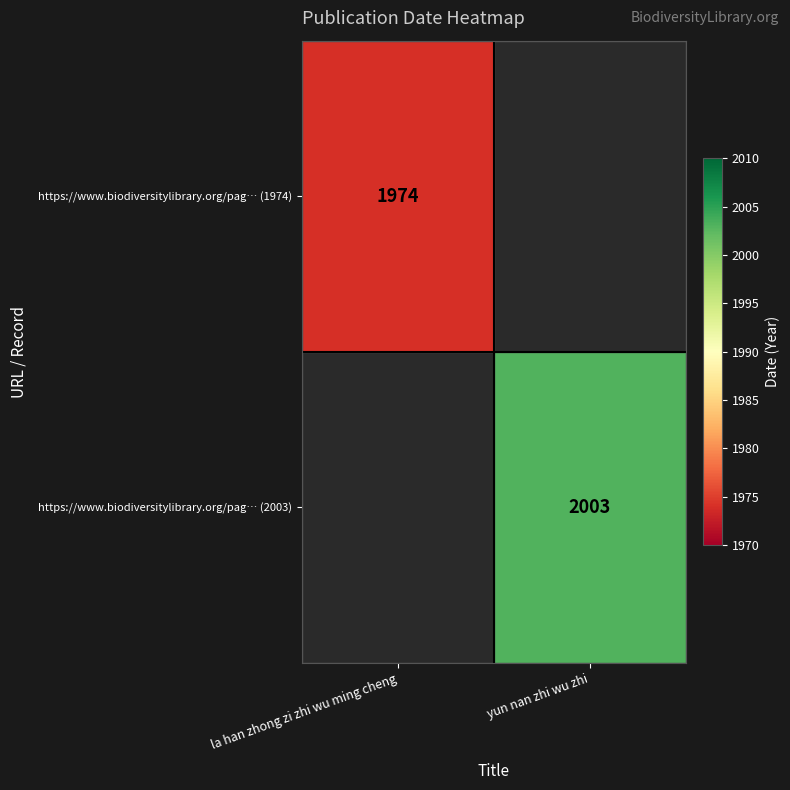

The https://www.biodiversitylibrary.org/pag… (1974) series shows 1974 at la han zhong zi zhi wu ming cheng. True or false?

True